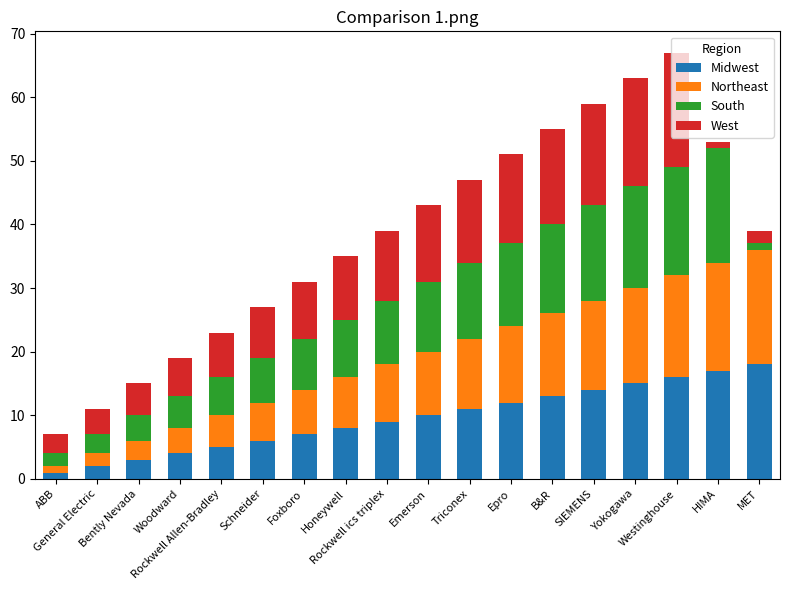

What is the highest value of the Midwest series?

18